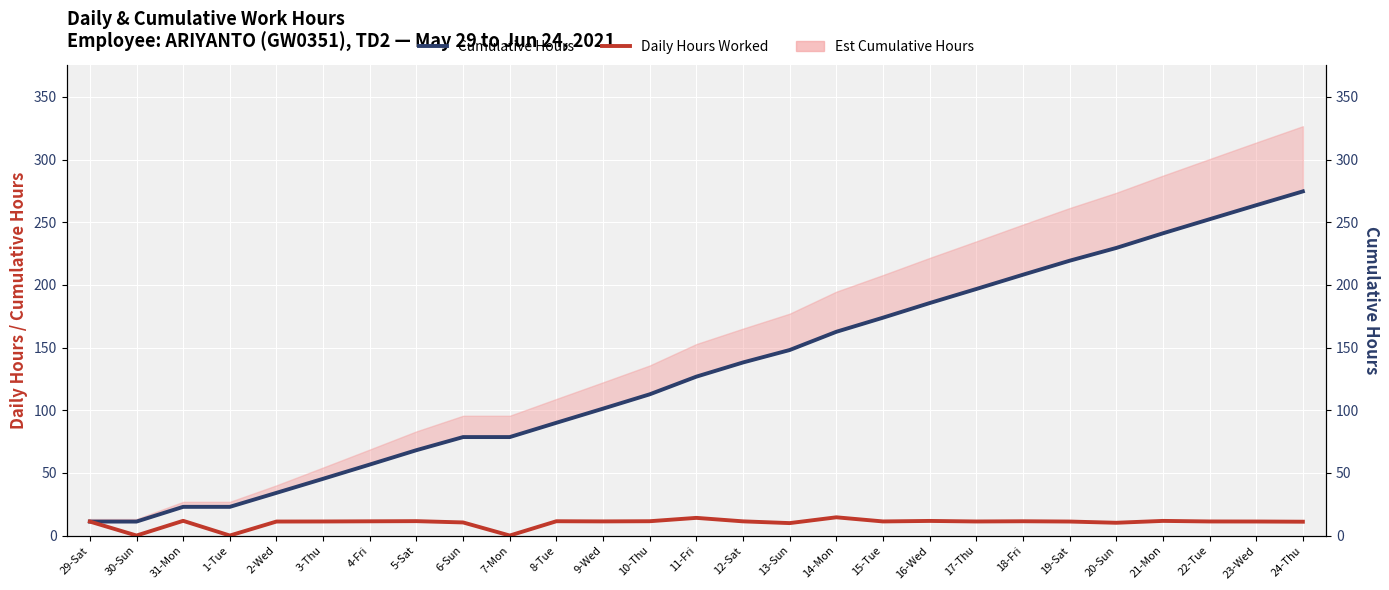

Rank the series by their average value, from highest to lowest.

Cumulative Hours, Daily Hours Worked